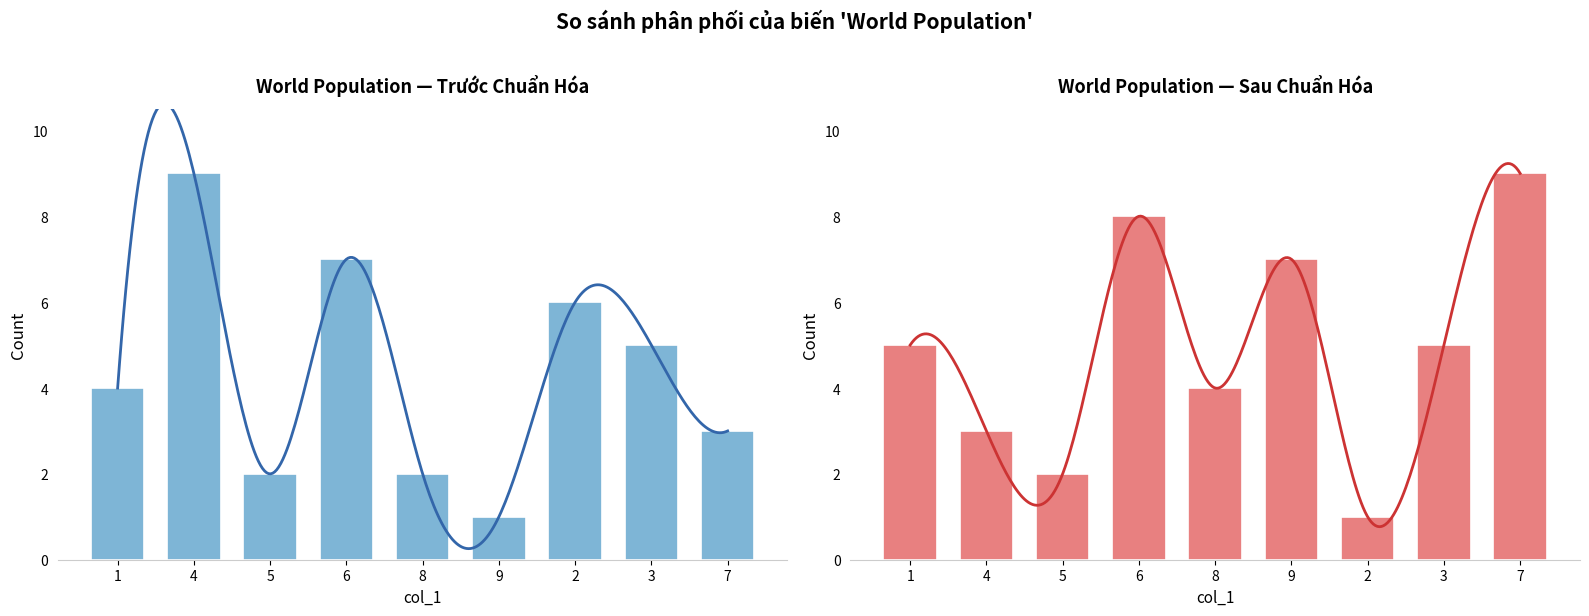

At how many categories does at least one series exceed 3?

8